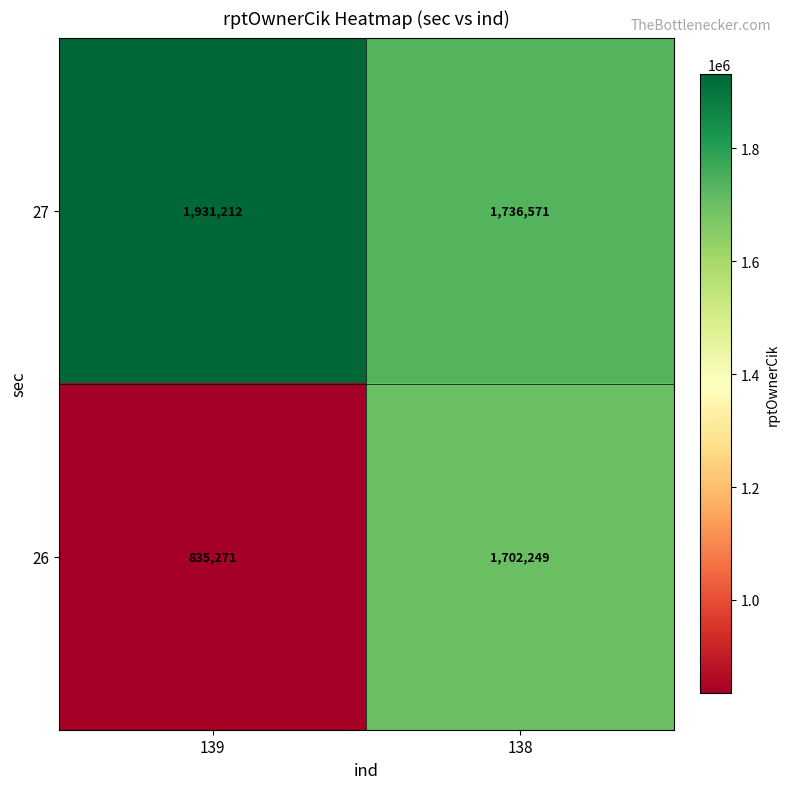

Reading left to right, extract all data points from this chart.

27: 139=1931212	138=1736571
26: 139=835271	138=1702249